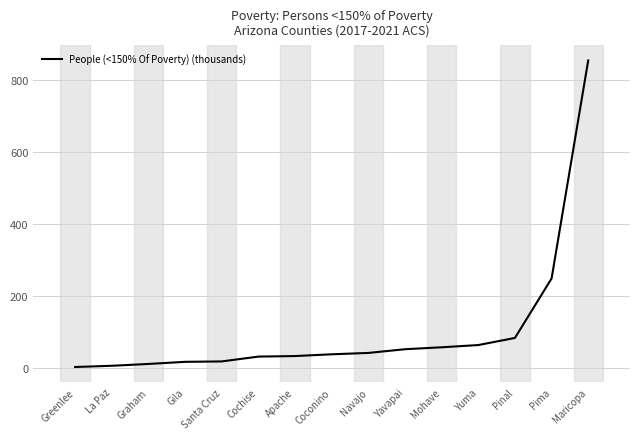

The value at Mohave is 56.4. True or false?

True